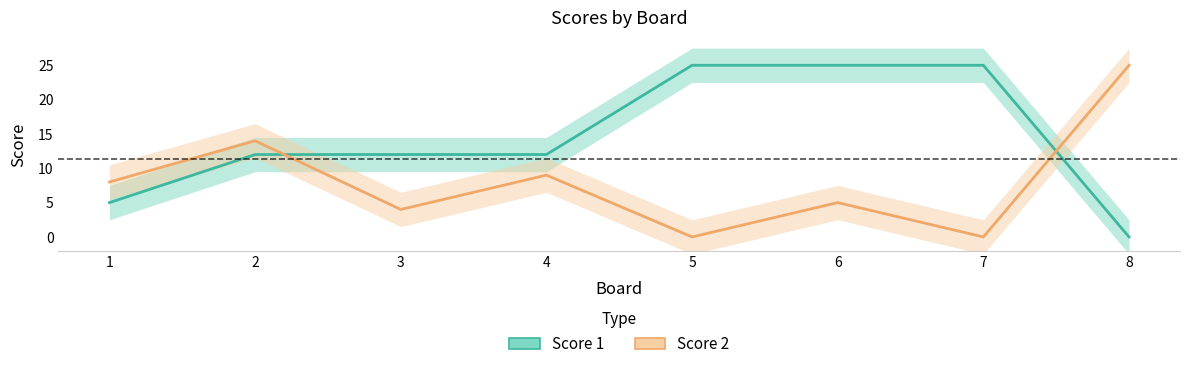

At which category does the chart reach its minimum across all series?

8